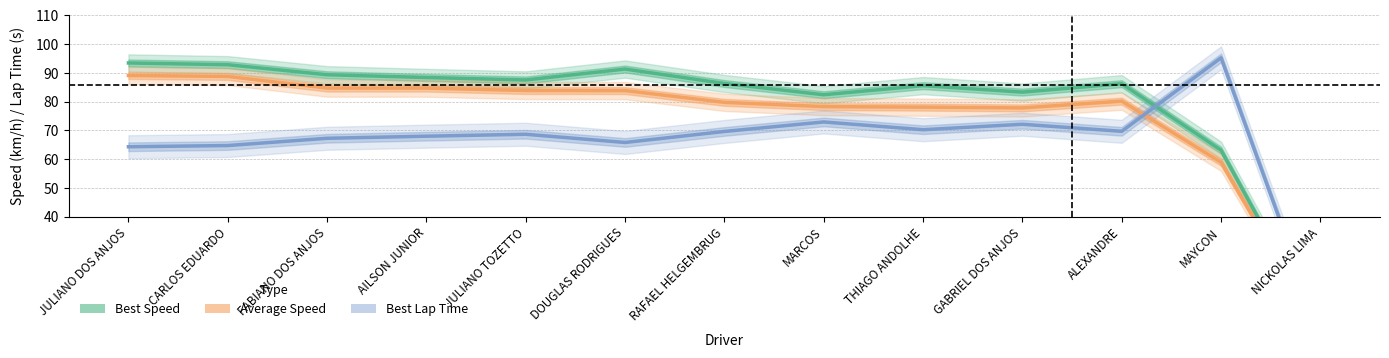

What is the label of the 7th point from the right?

RAFAEL HELGEMBRUG